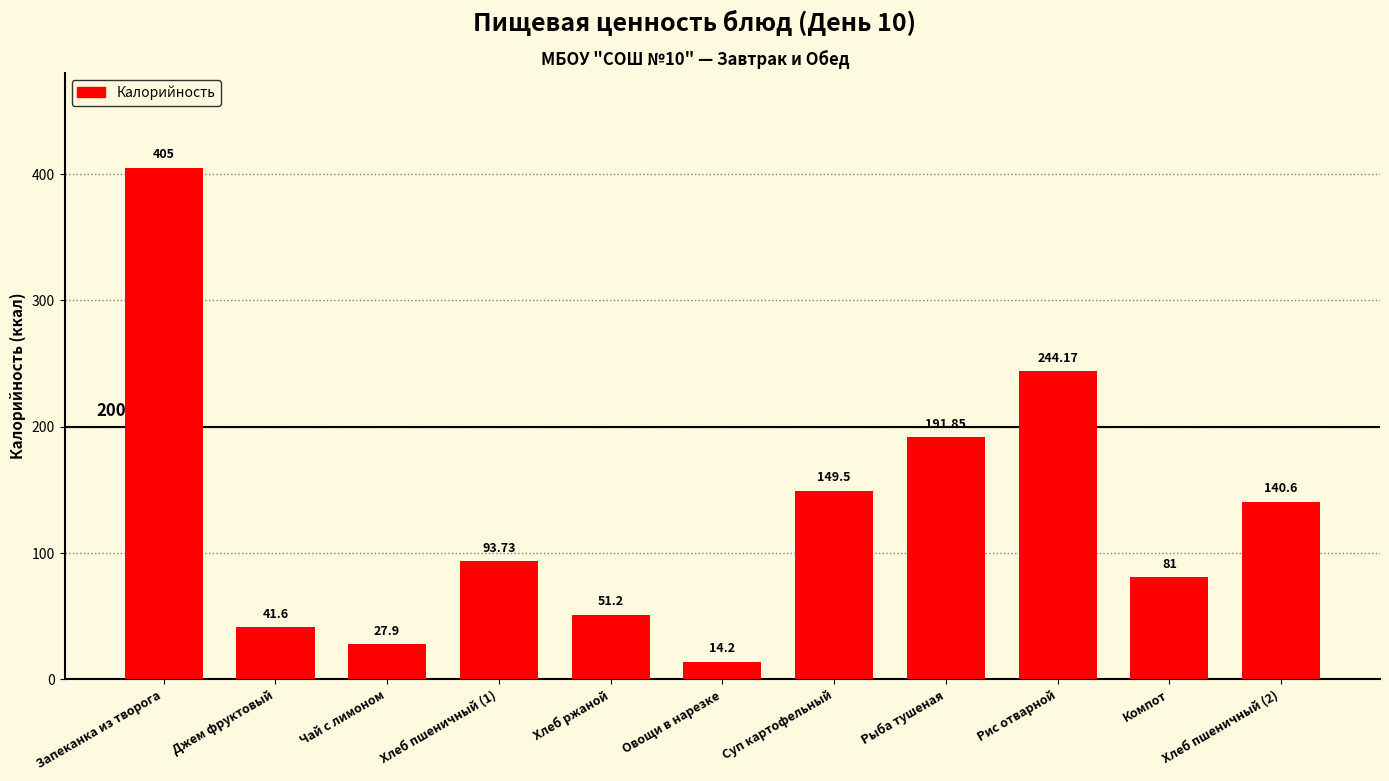

True or false: the data shows 14.2 at Овощи в нарезке.

True